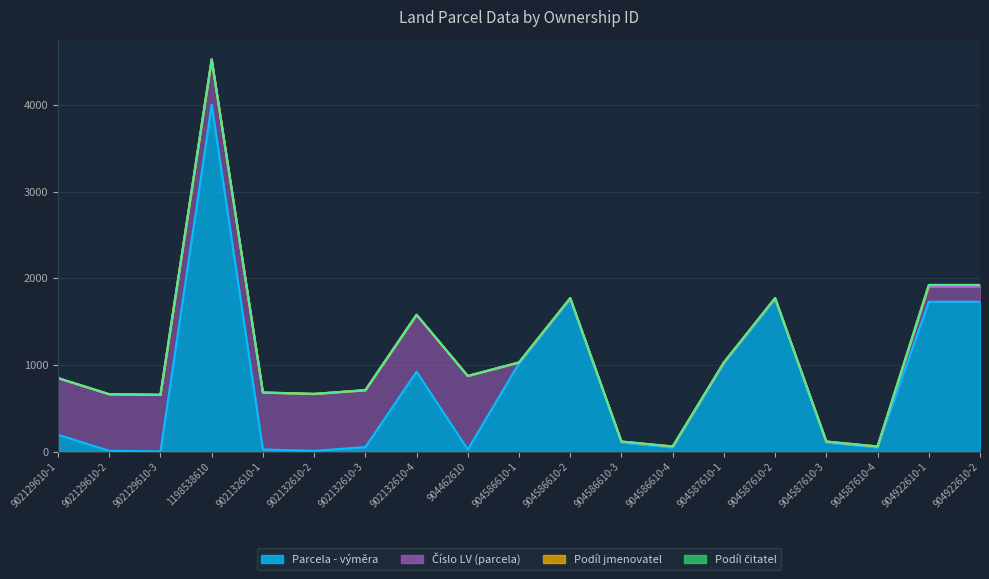

At which category is the sum across all series the highest?

1198538610